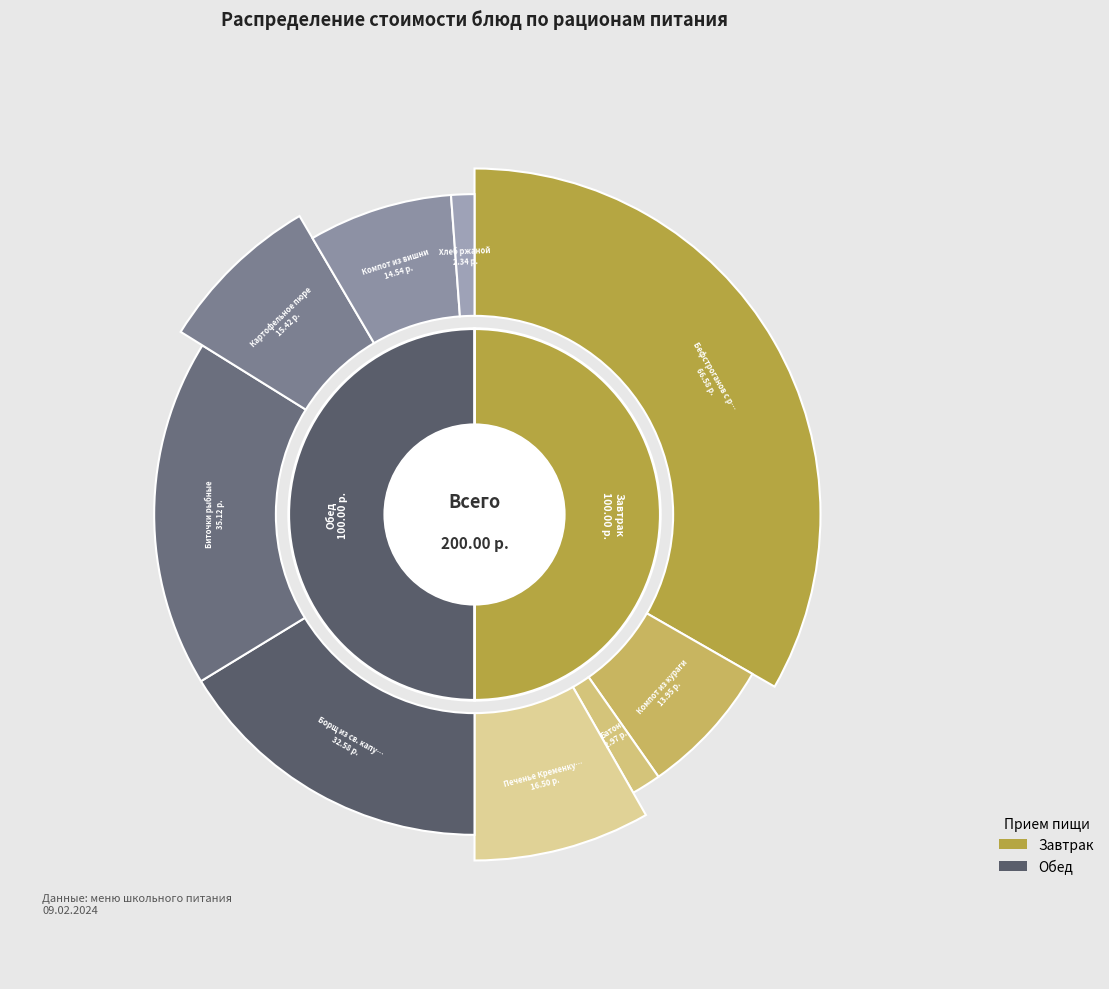

Which category has the biggest portion of the pie?

Бефстроганов с рожками отварными